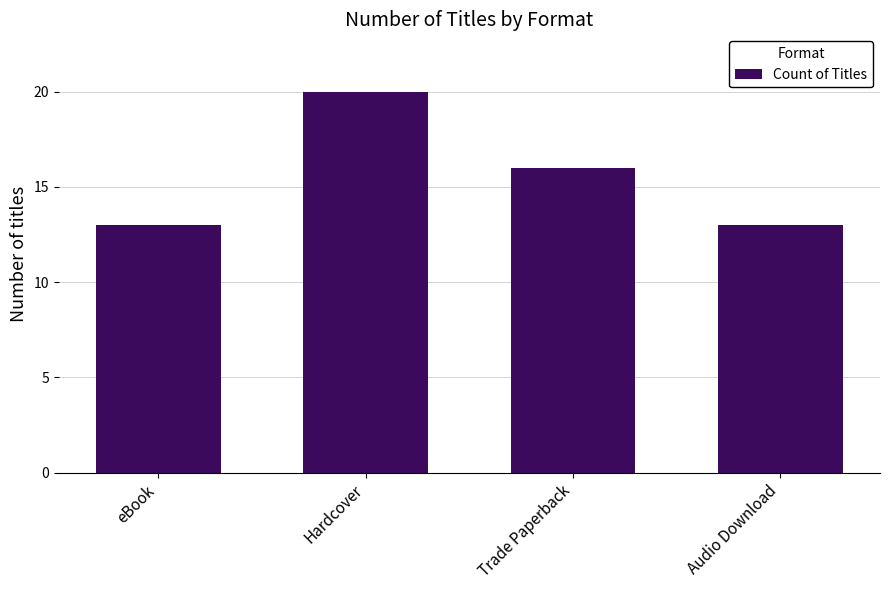

What is the greatest value displayed?

20